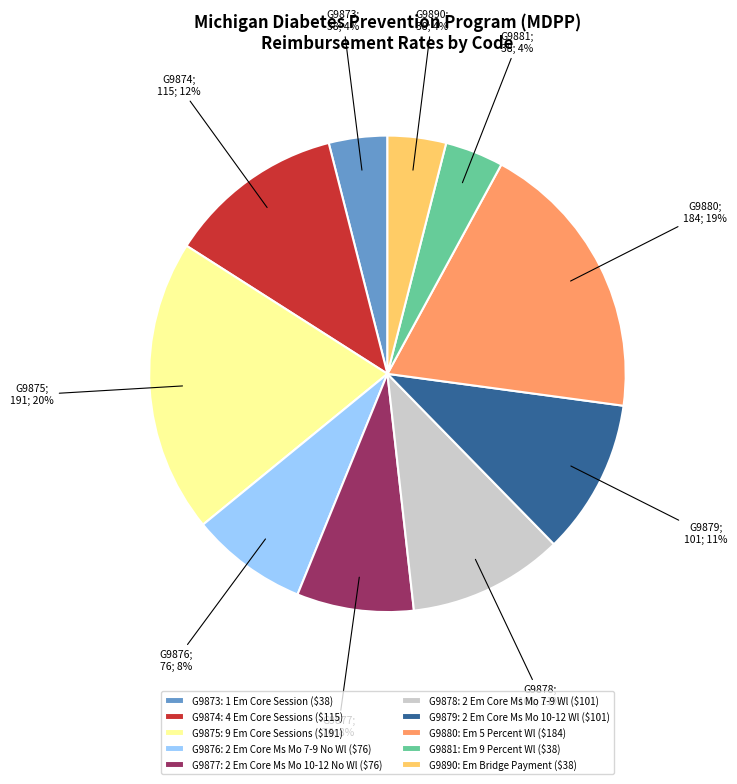

Is there any slice that represents more than half of the pie?

No